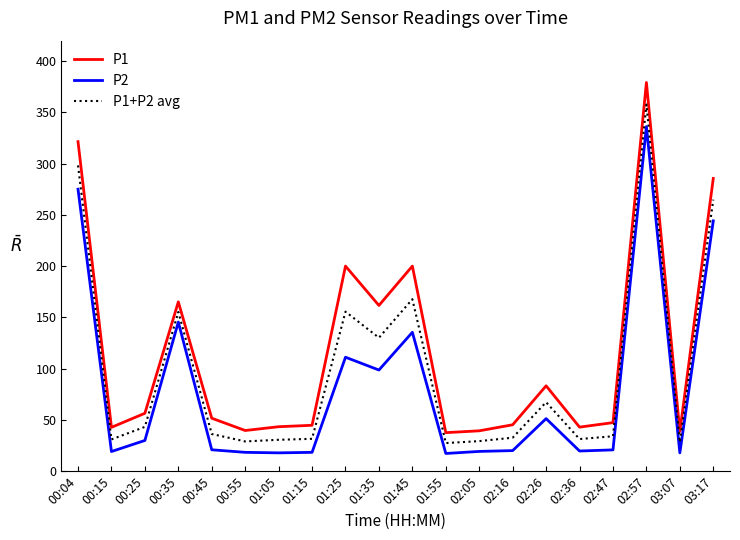

Where is P2 nearest to the value 176?

00:35